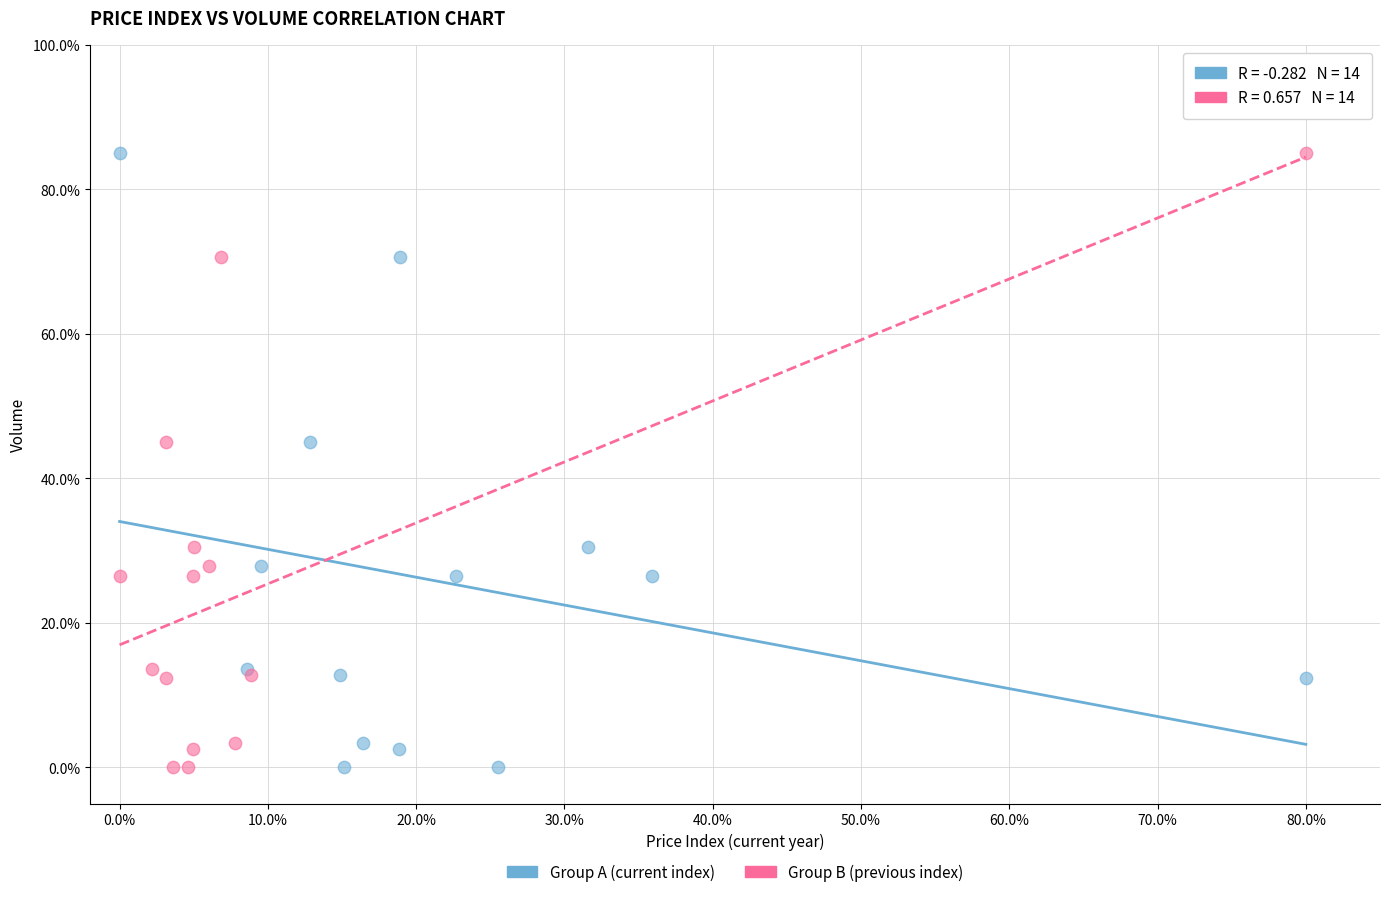

What are all the series names shown in the legend?

Group A (current index), Group B (previous index)